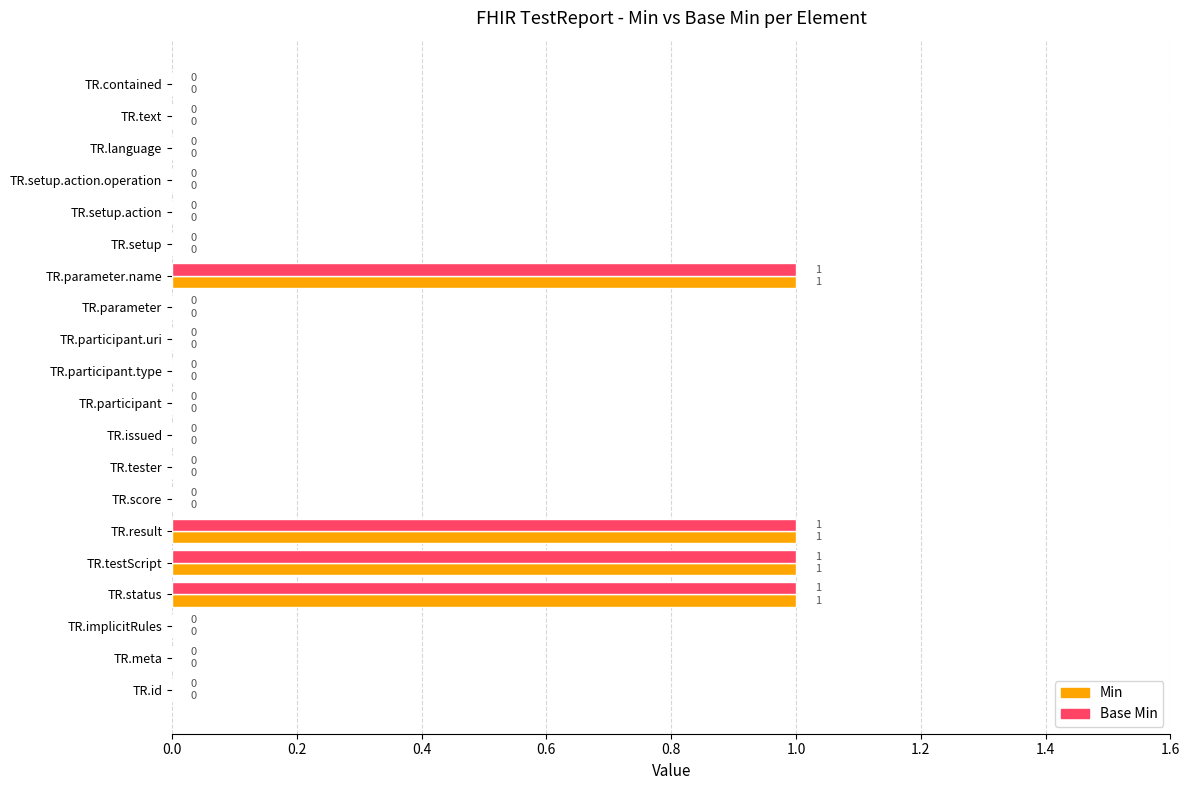

How many values in the Base Min series exceed 0?

4